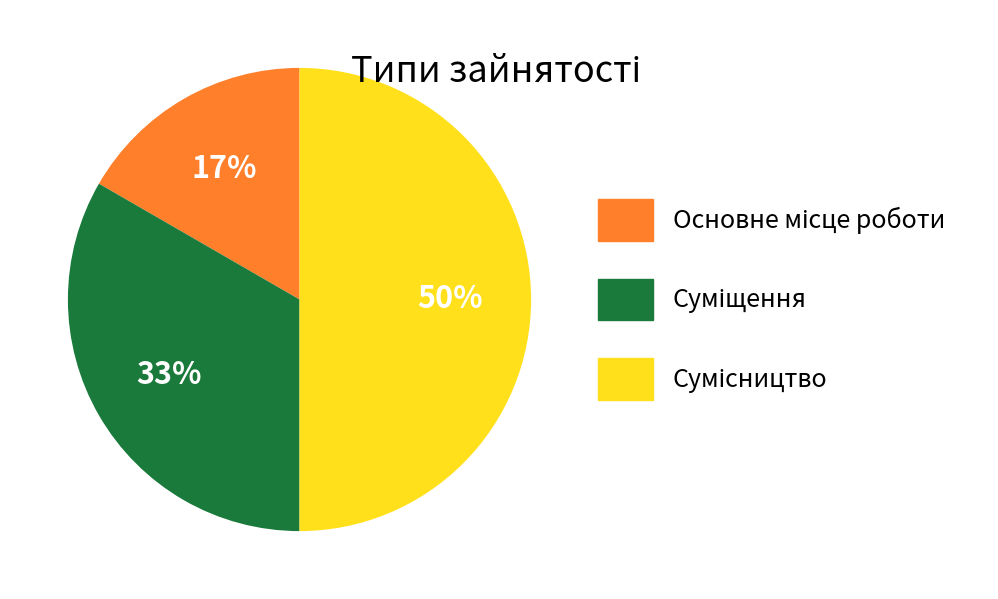

To the nearest percent, what is the average slice percentage?

33%